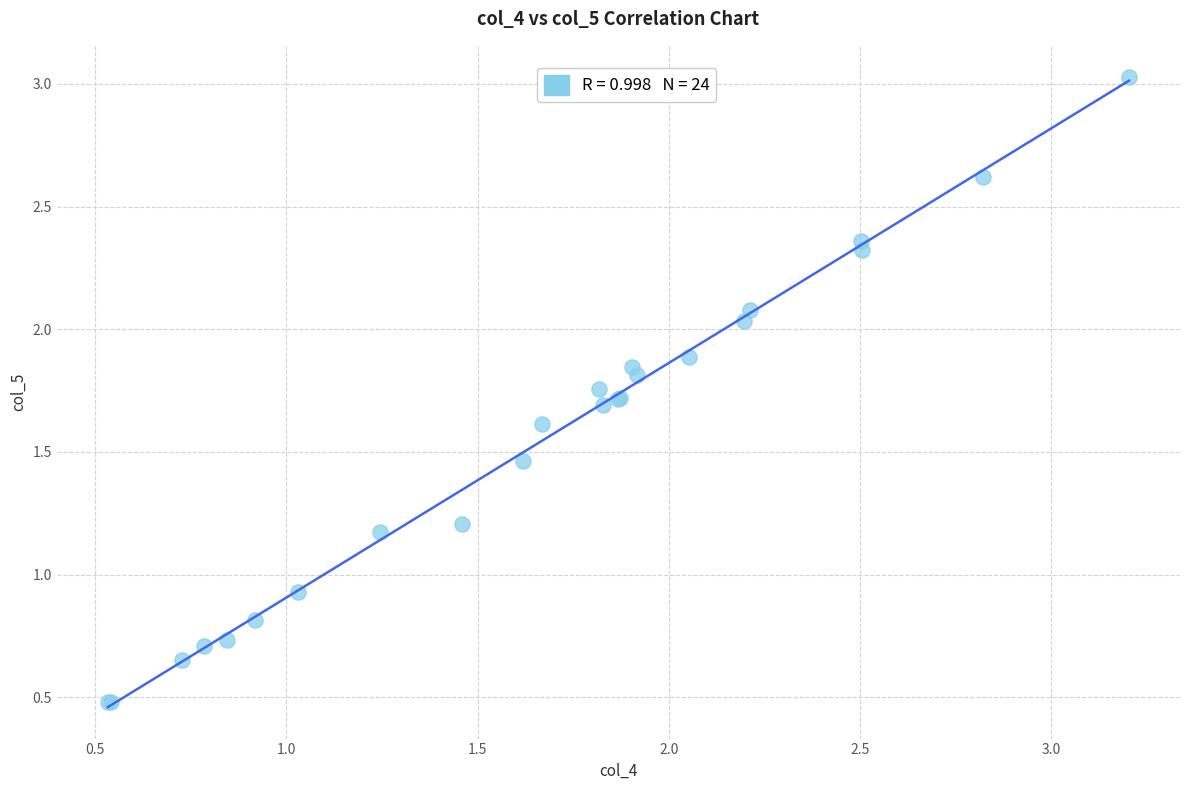

What Y value in the scatter plot is closest to 1?

0.9